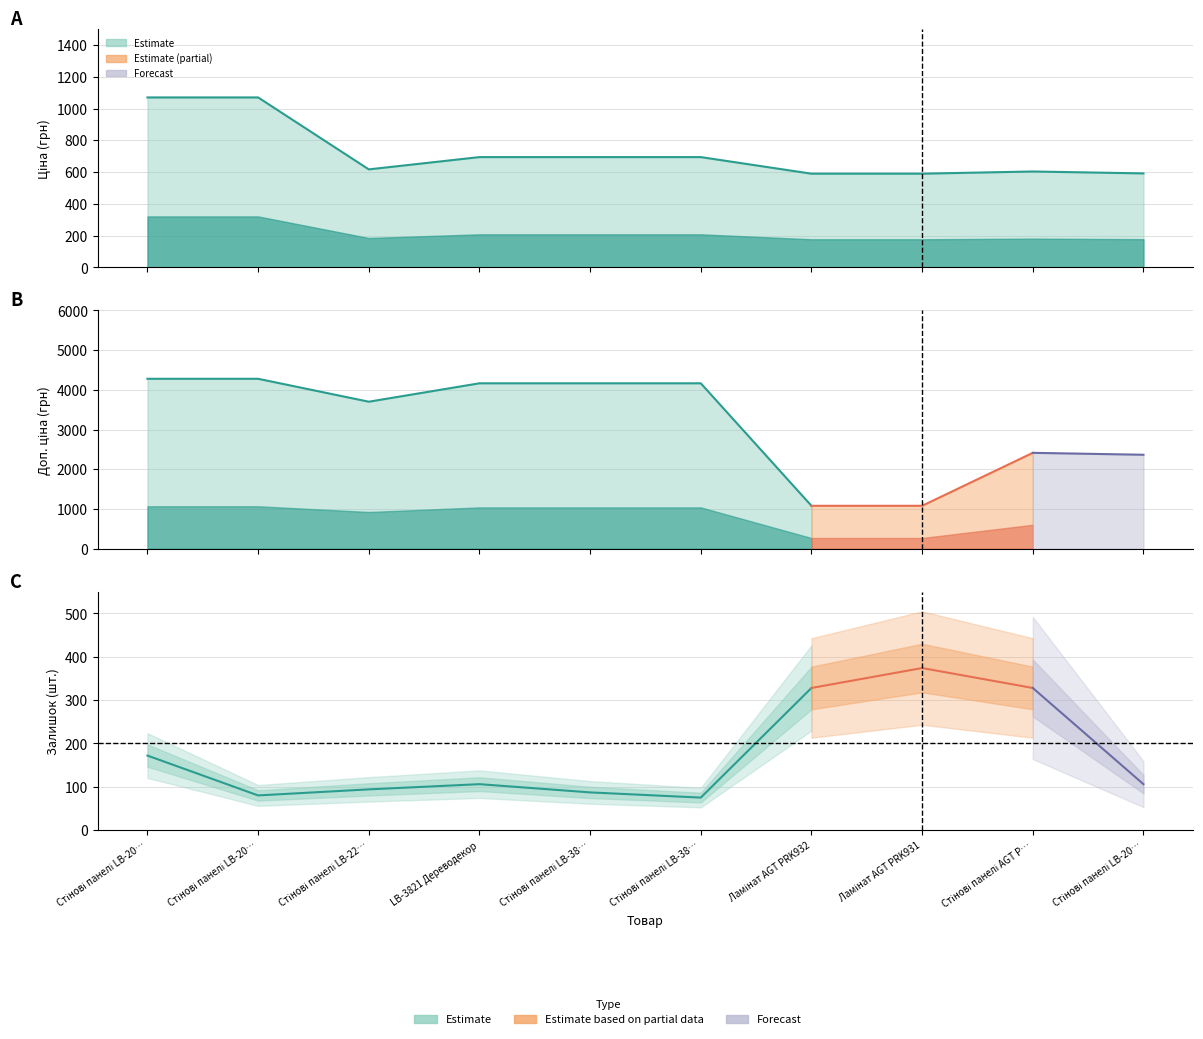

Reading left to right, what are all the values shown in this chart?

Ціна: Стінові панелі LB-2050 Унідекор 734=1069.8	Стінові панелі LB-2050 Унідекор 726=1069.8	Стінові панелі LB-2200-Y Унідекор=617.0	LB-3821 Дереводекор=694.3	Стінові панелі LB-3821 Унідекор 734=694.3	Стінові панелі LB-3821 Унідекор 723=694.3	Ламінат AGT PRK932=589.9	Ламінат AGT PRK931=589.9	Стінові панелі AGT PR03771 Класик 3041=603.7	Стінові панелі LB-2050 Класик 248=591.6
Доп. ціна: Стінові панелі LB-2050 Унідекор 734=4279.1	Стінові панелі LB-2050 Унідекор 726=4279.1	Стінові панелі LB-2200-Y Унідекор=3701.9	LB-3821 Дереводекор=4165.6	Стінові панелі LB-3821 Унідекор 734=4165.6	Стінові панелі LB-3821 Унідекор 723=4165.6	Ламінат AGT PRK932=1081.7	Ламінат AGT PRK931=1081.7	Стінові панелі AGT PR03771 Класик 3041=2414.8	Стінові панелі LB-2050 Класик 248=2366.5
Залишок: Стінові панелі LB-2050 Унідекор 734=172.0	Стінові панелі LB-2050 Унідекор 726=80.0	Стінові панелі LB-2200-Y Унідекор=94.0	LB-3821 Дереводекор=106.0	Стінові панелі LB-3821 Унідекор 734=87.0	Стінові панелі LB-3821 Унідекор 723=75.0	Ламінат AGT PRK932=328.0	Ламінат AGT PRK931=374.0	Стінові панелі AGT PR03771 Класик 3041=328.0	Стінові панелі LB-2050 Класик 248=106.0